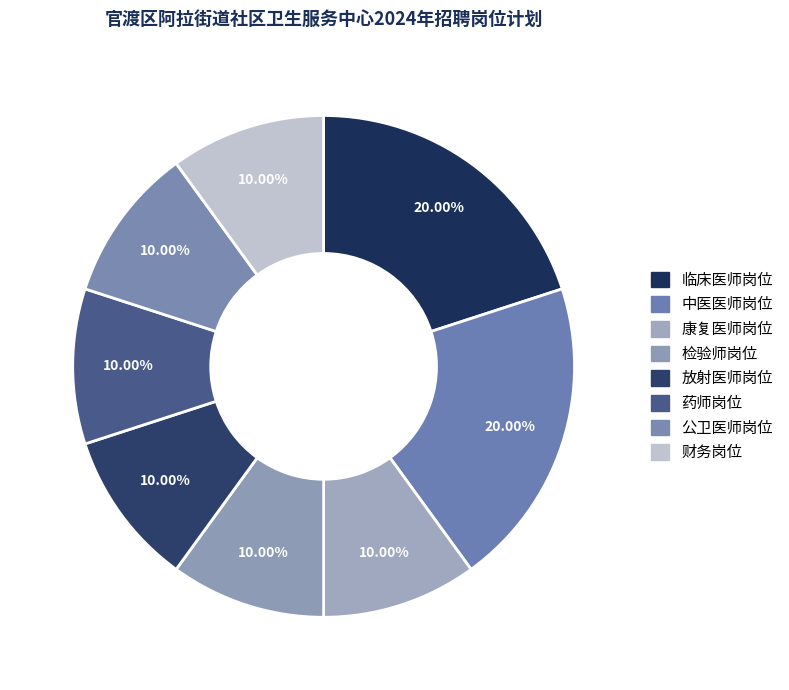

How many segments does this pie chart have?

8